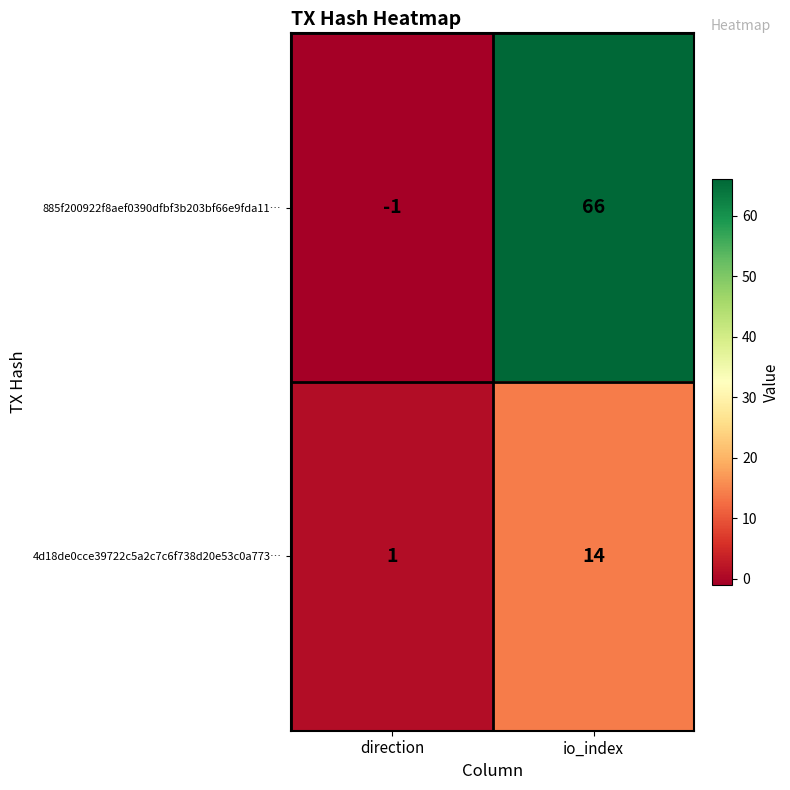

List the series in order of their overall mean, lowest first.

4d18de0cce39722c5a2c7c6f738d20e53c0a773…, 885f200922f8aef0390dfbf3b203bf66e9fda11…